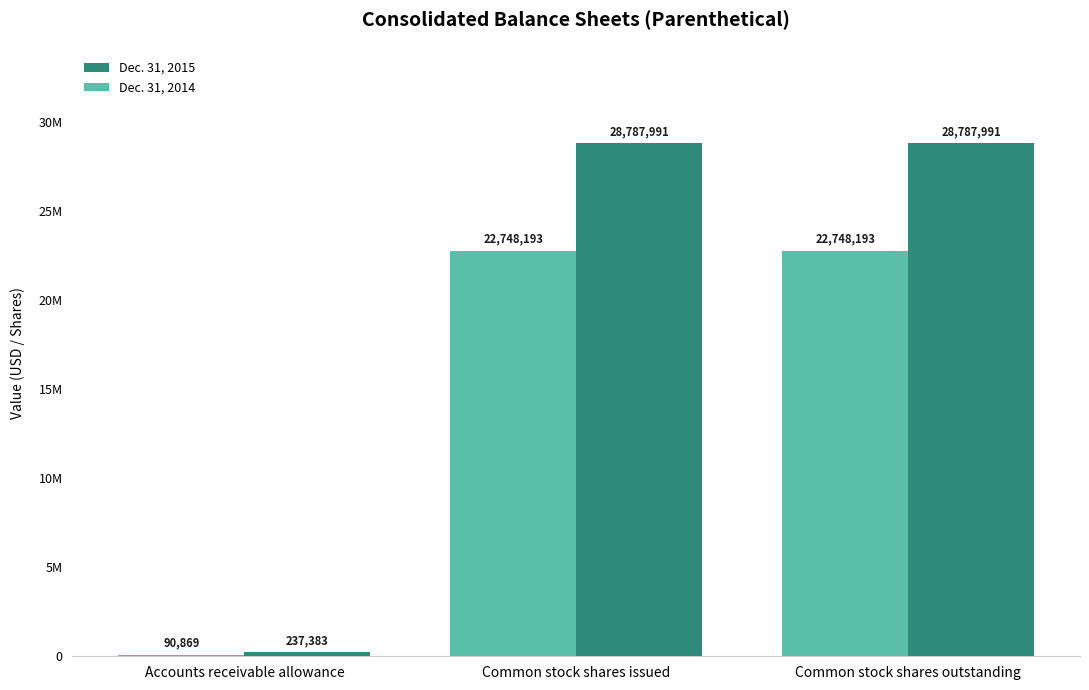

What are all the series names shown in the legend?

Dec. 31, 2015, Dec. 31, 2014